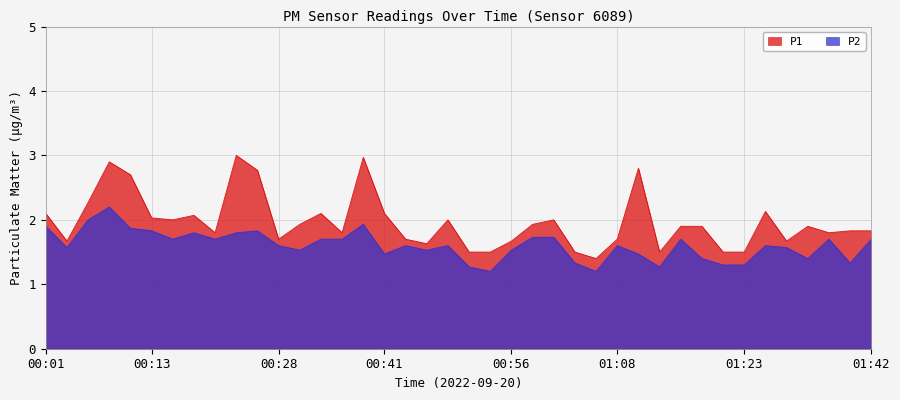

In P1, how many points are lower than both neighbors (excluding endpoints)?

10